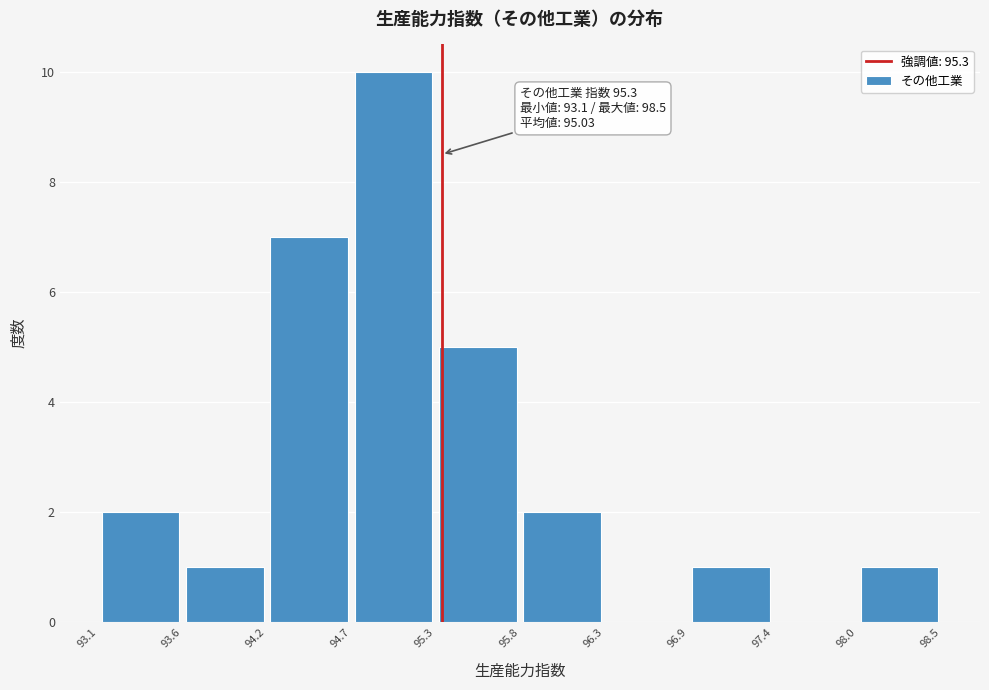

Which range on the x-axis has the tallest bar?

94.7 to 95.3